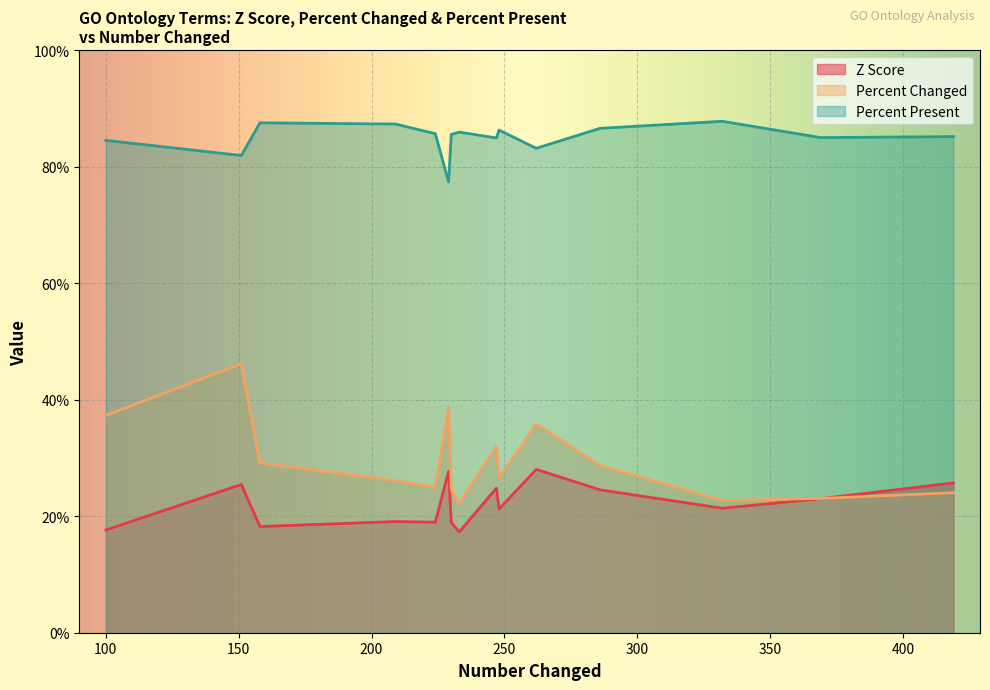

Which series has the largest range (max minus min)?

Percent Changed